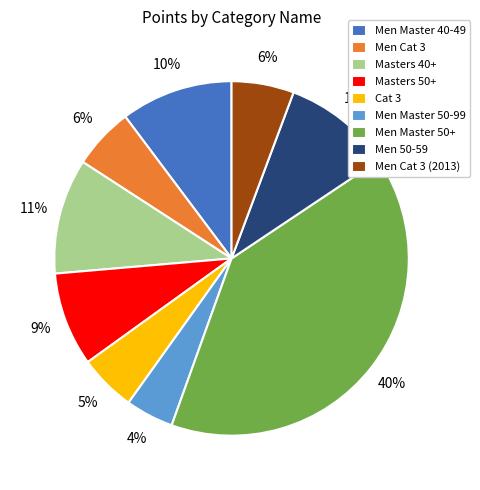

Count the number of slices in the pie.

9